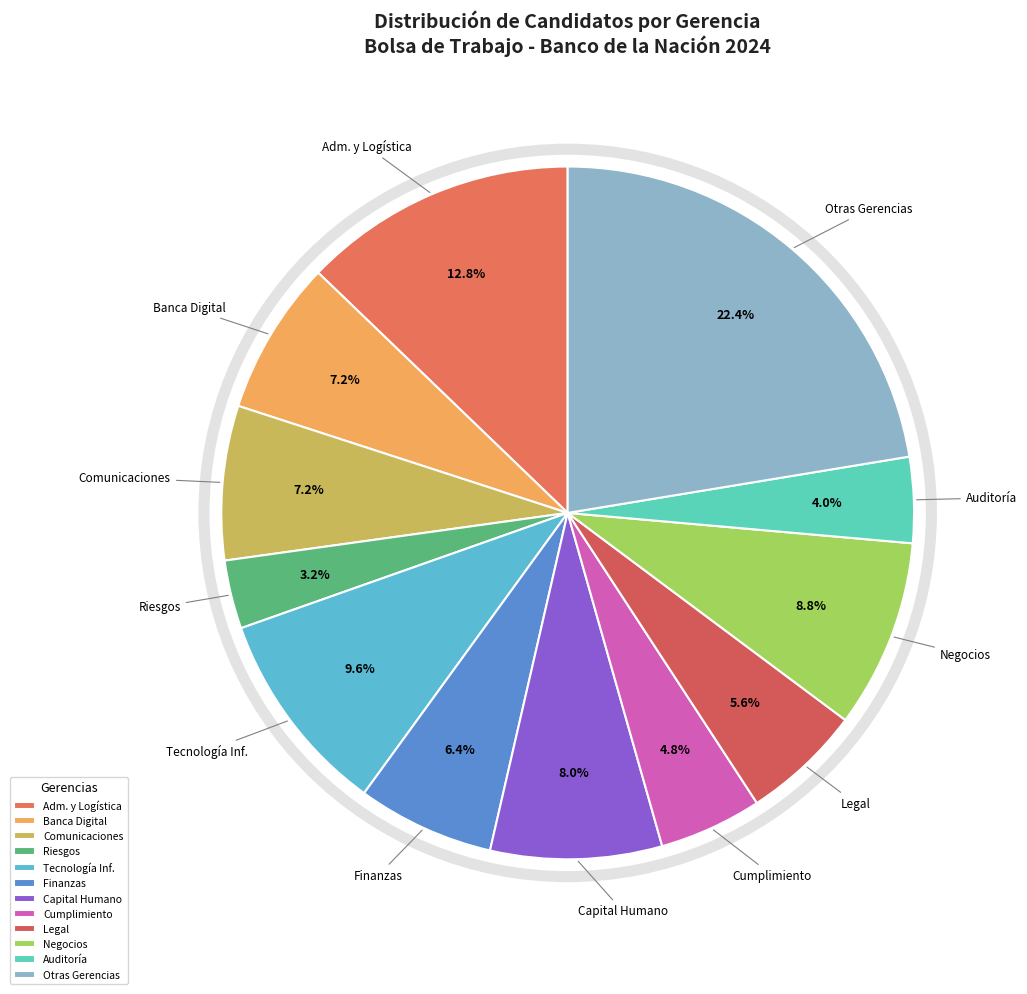

What is the total percentage of Banca Digital and Tecnología Inf.?

16.8%